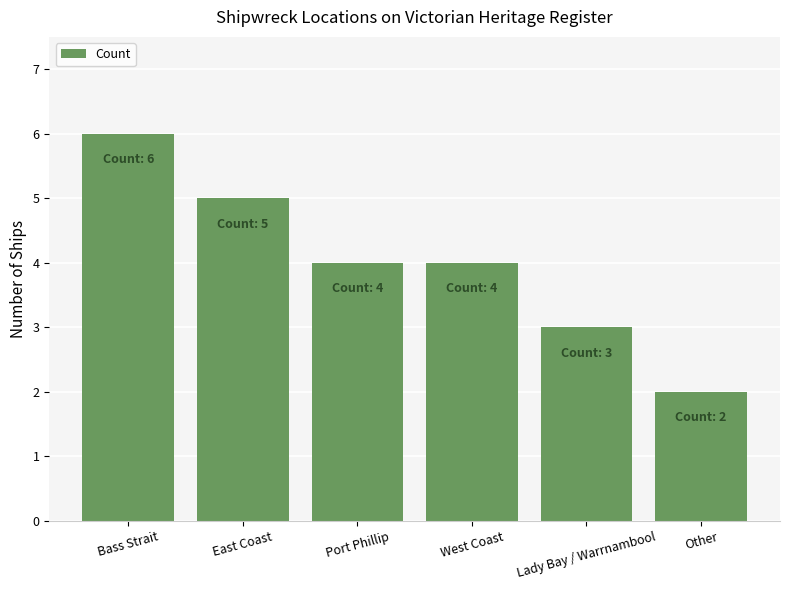

Between West Coast and East Coast, which is larger?

East Coast